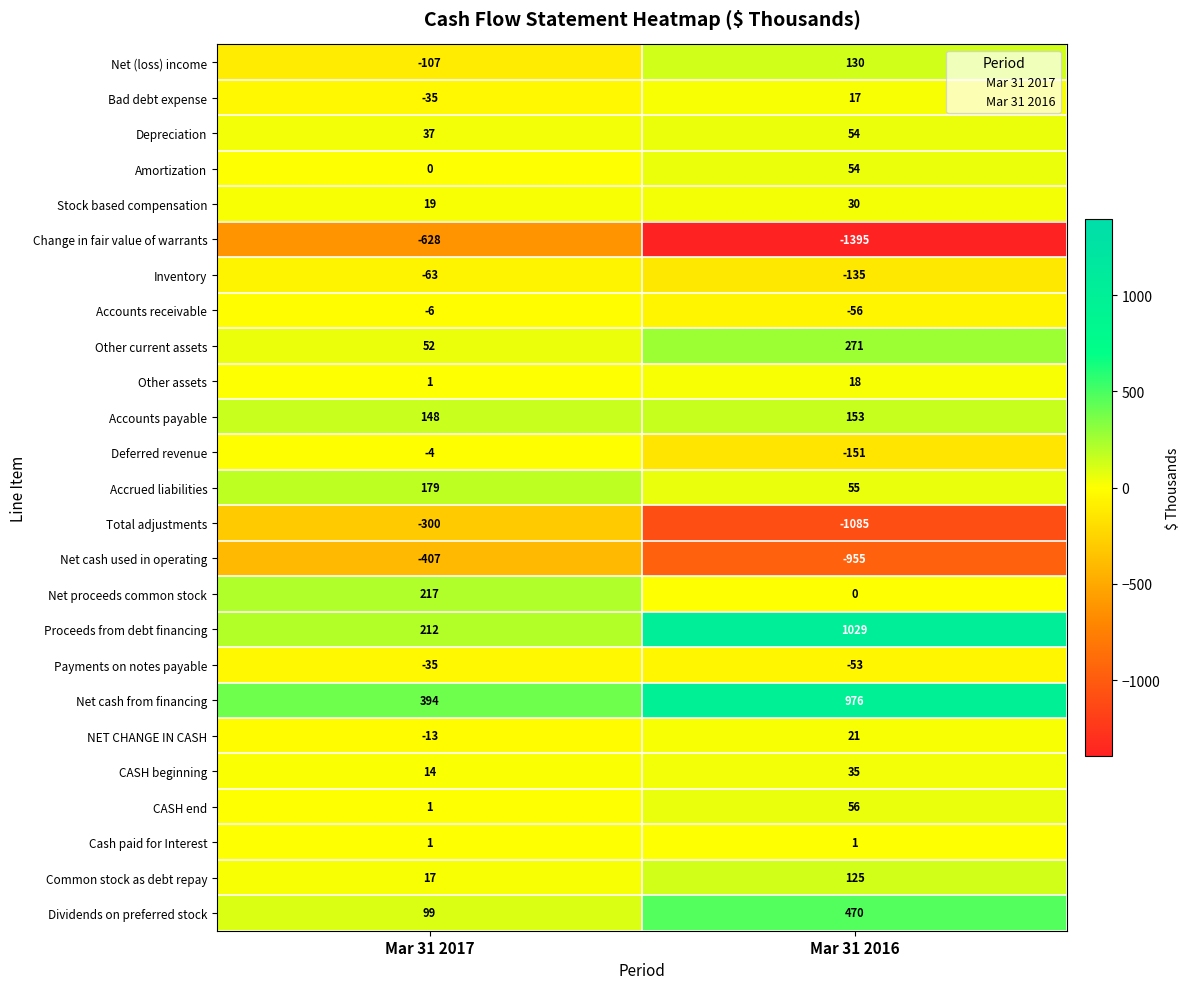

What is the difference between the Amortization values at Mar 31 2017 and Mar 31 2016?

54